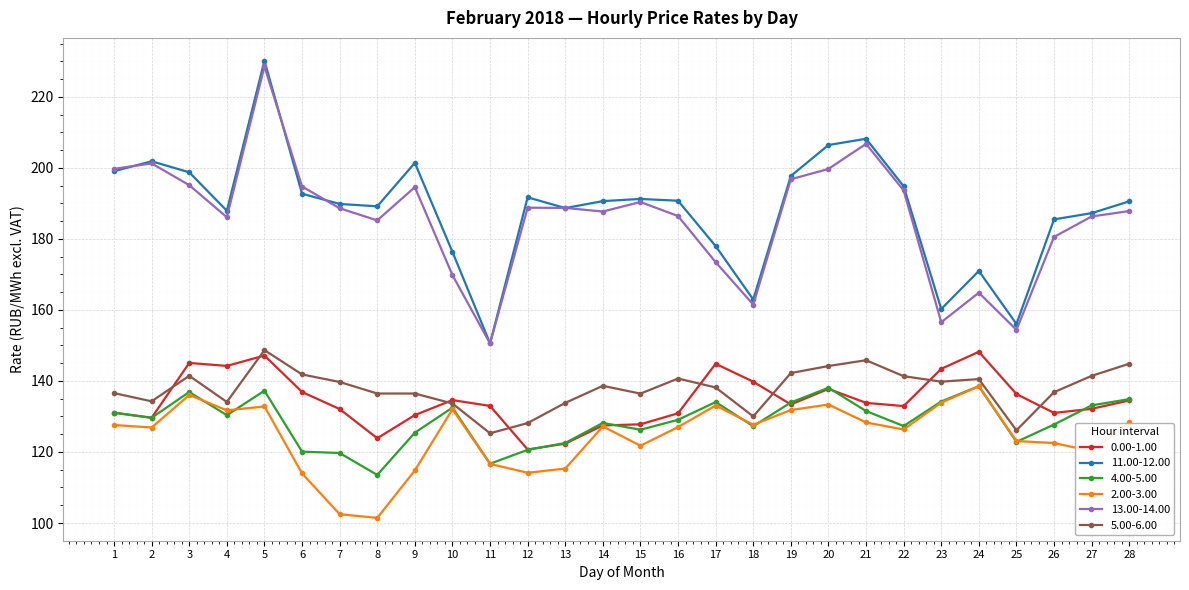

At which label does 4.00-5.00 first exceed 129?

1